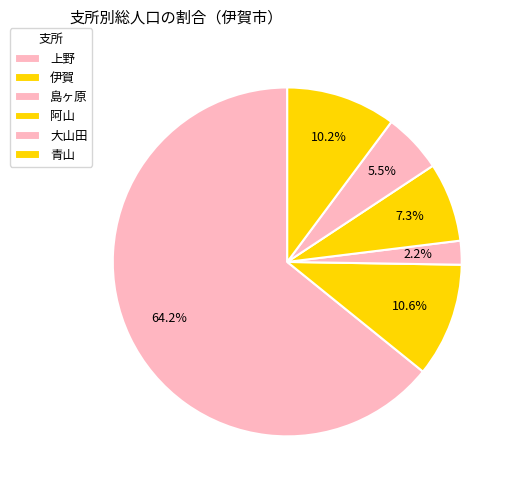

Count the number of slices in the pie.

6